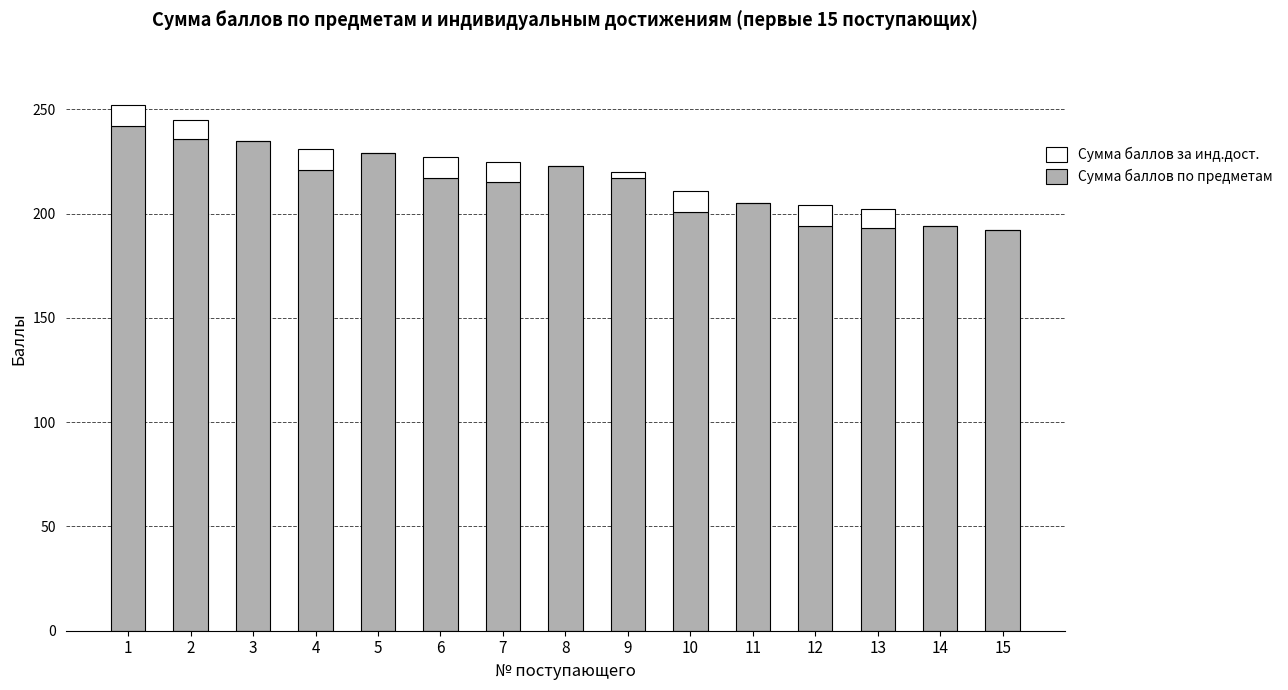

Are the bars grouped side by side (vs. stacked)?

No